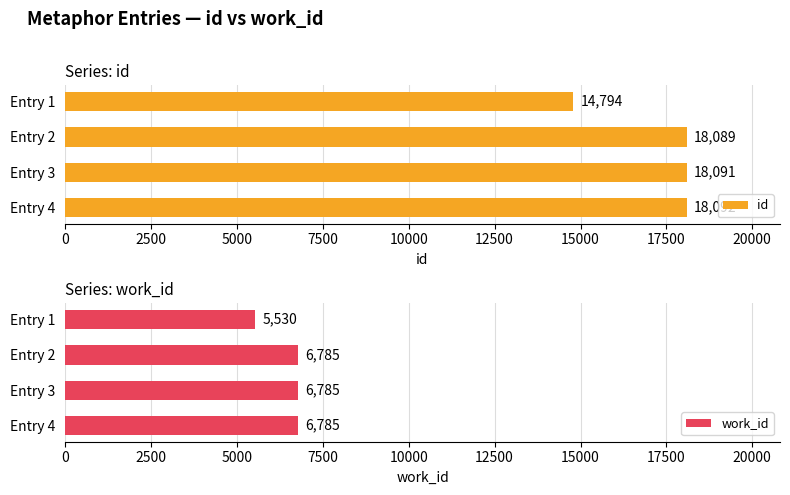

At which label does work_id reach its minimum?

Entry 1